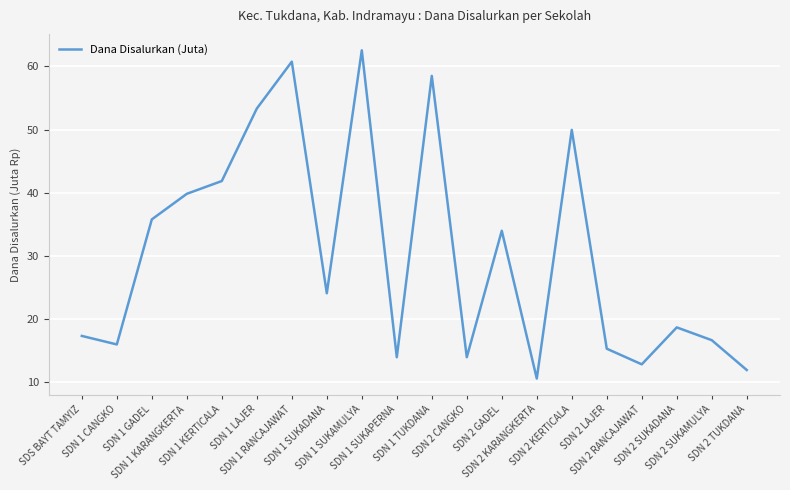

What is the difference between the maximum and minimum values?

52.0